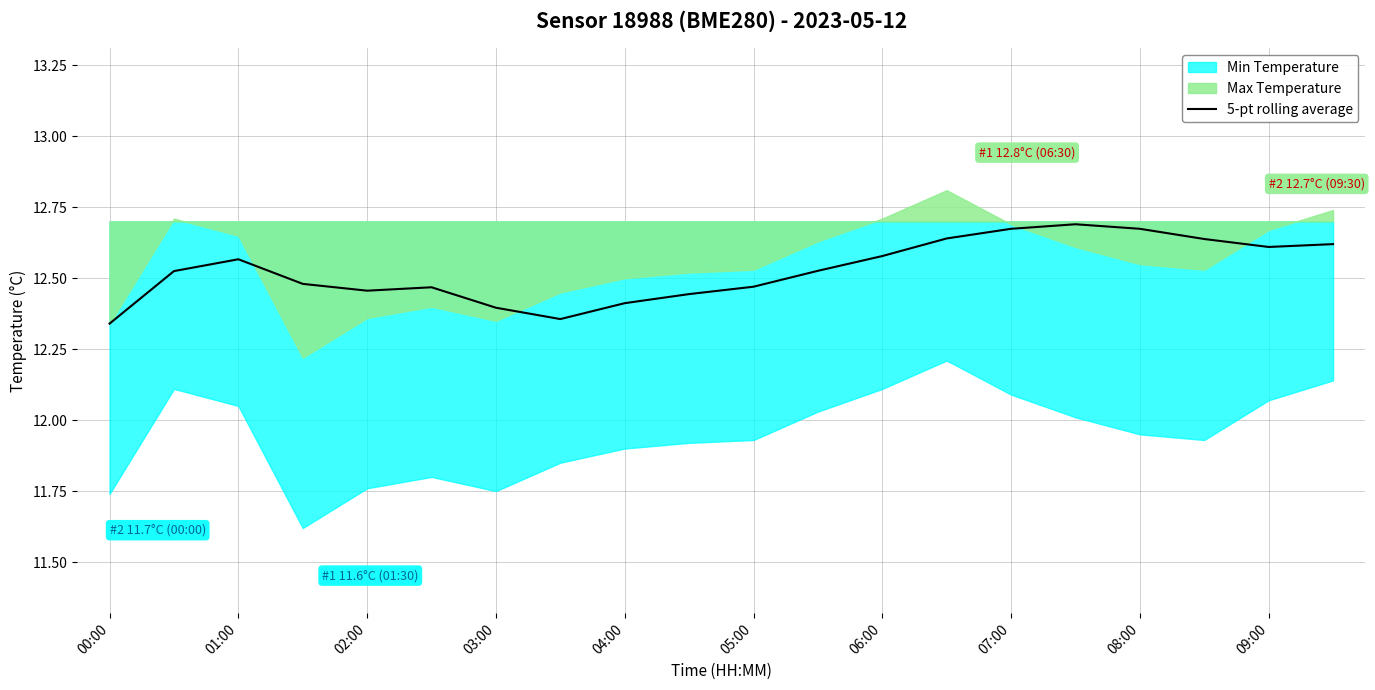

Is it true that 5-pt rolling average equals 8.3 at 04:00?

False